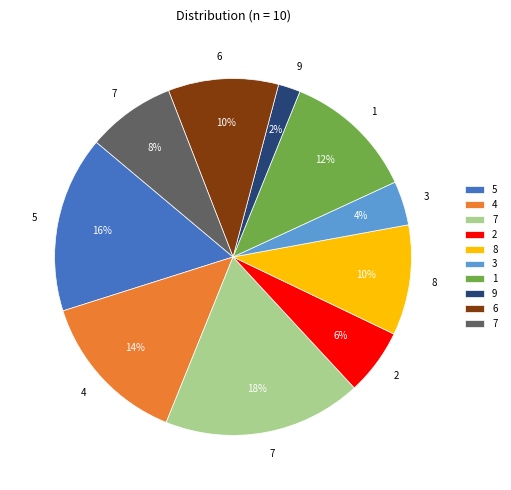

To the nearest percent, what is the difference between the largest and smallest slice percentages?

16%